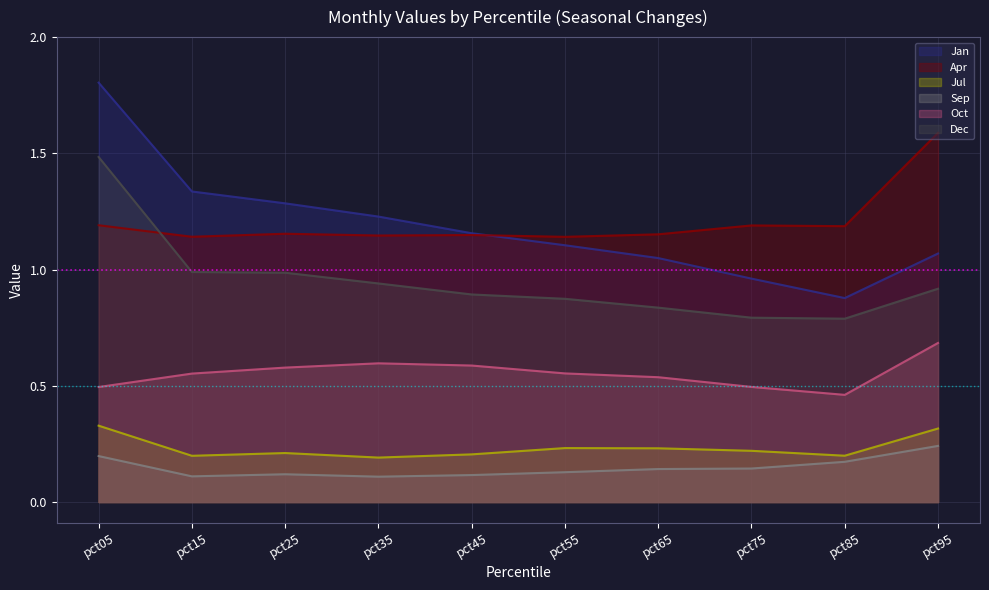

Which series has the largest total across all categories?

Apr